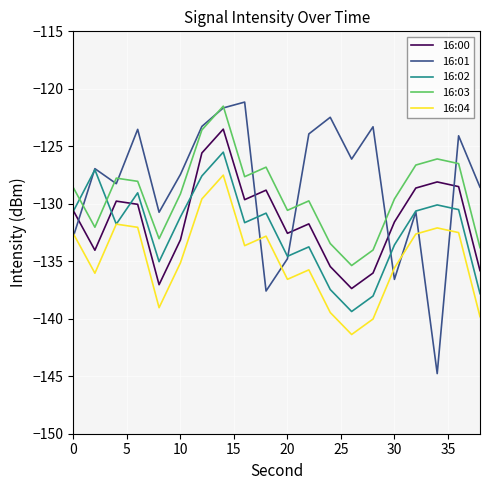

What is the greatest value displayed?

-121.2